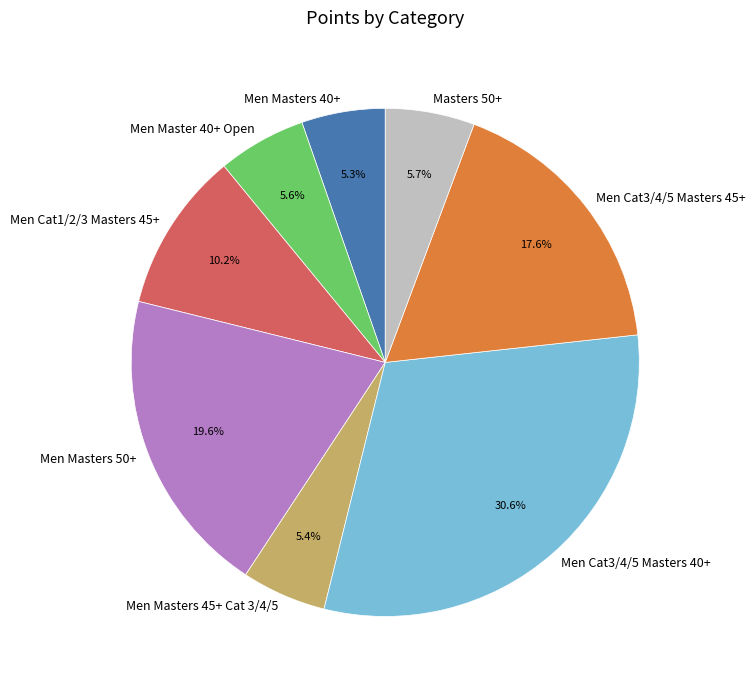

Which category has the biggest portion of the pie?

Men Cat3/4/5 Masters 40+